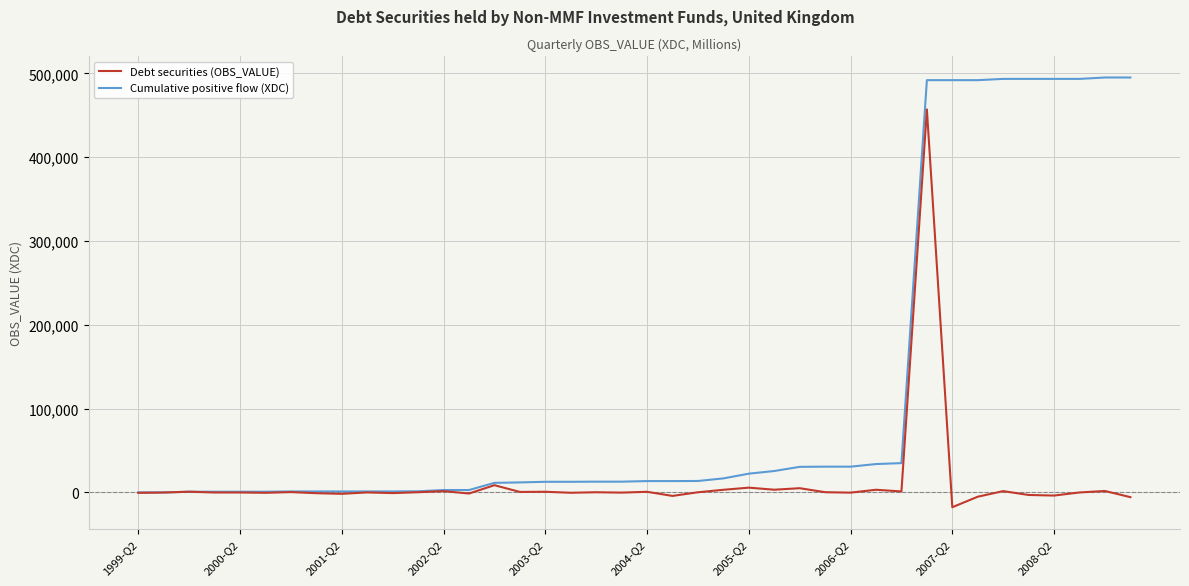

What is the maximum value for Debt securities (OBS_VALUE)?

457138